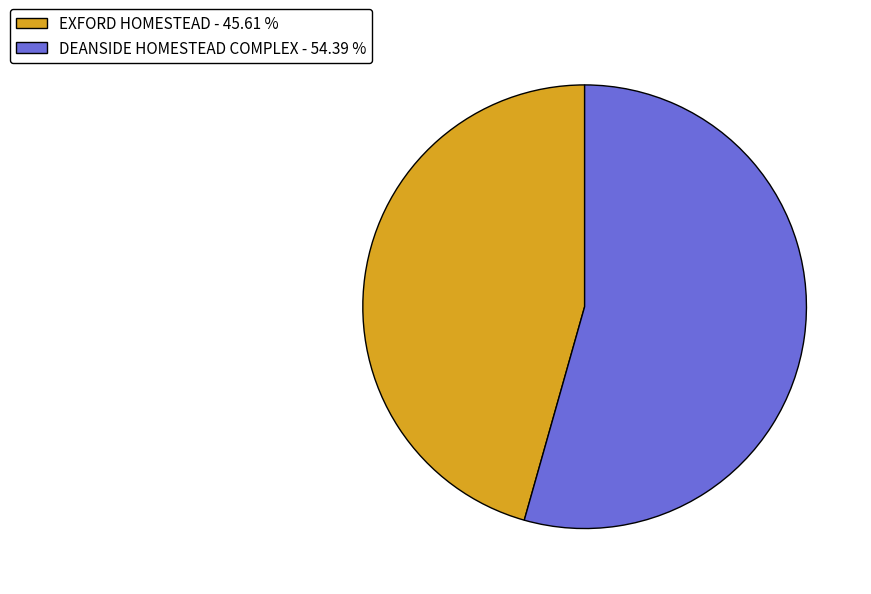

Is the sum of EXFORD HOMESTEAD - 45.61 % and DEANSIDE HOMESTEAD COMPLEX - 54.39 % greater than half?

Yes